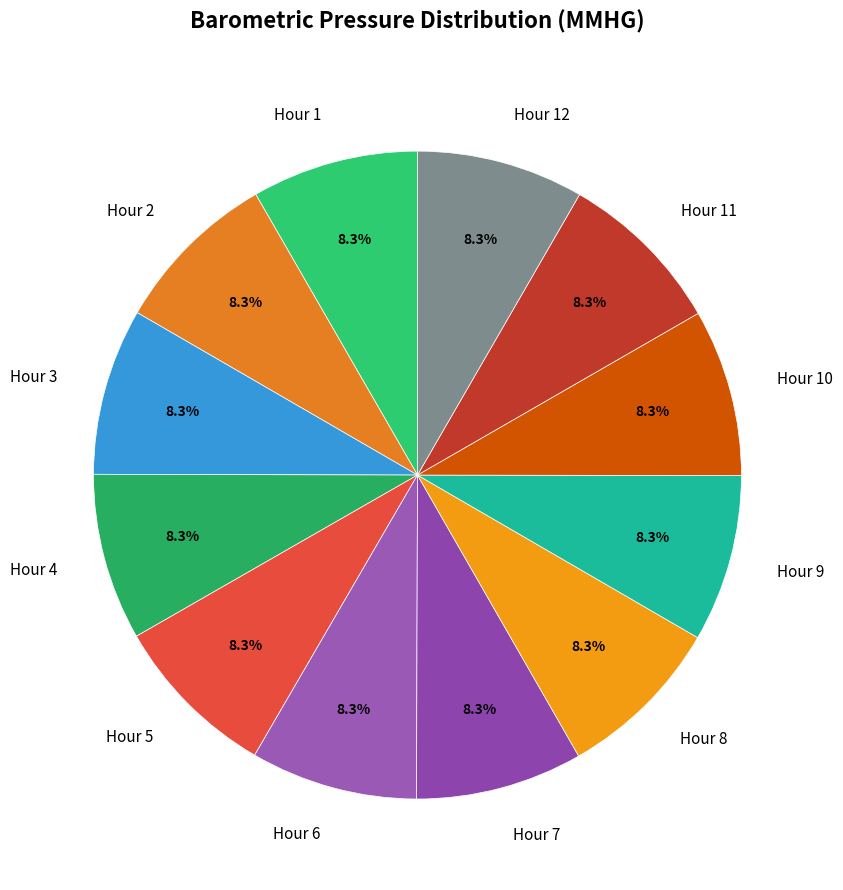

What is the ratio of the value at Hour 3 to the value at Hour 2?

1.0